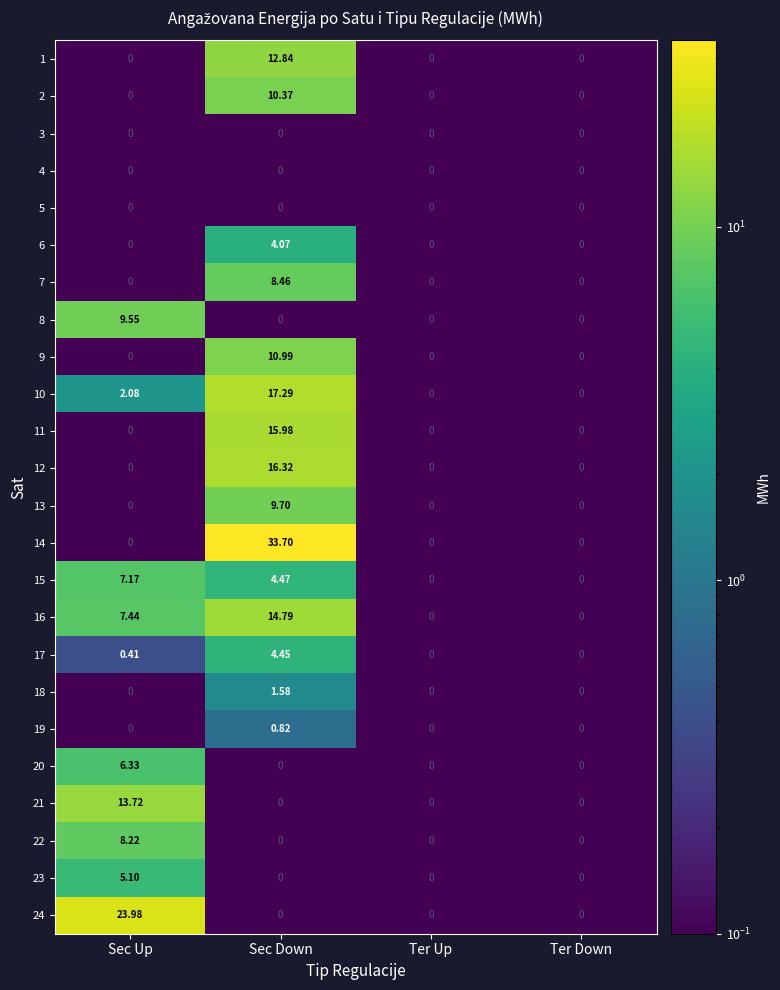

At which category is the sum across all series the highest?

Sec Down